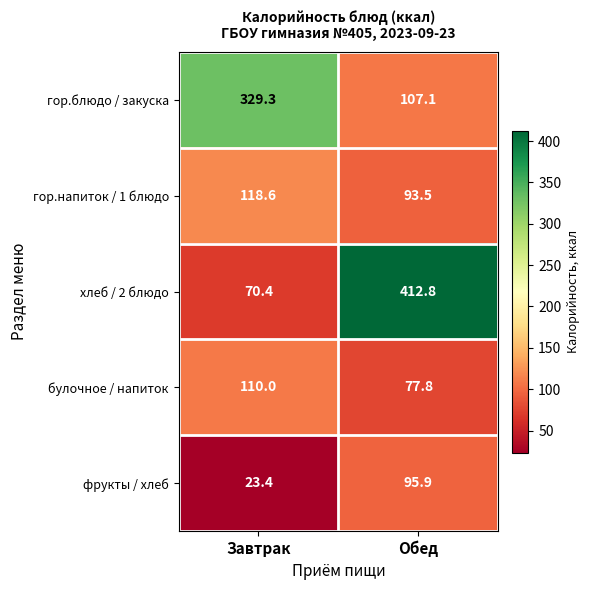

The гор.напиток / 1 блюдо series shows 150.0 at Обед. True or false?

False